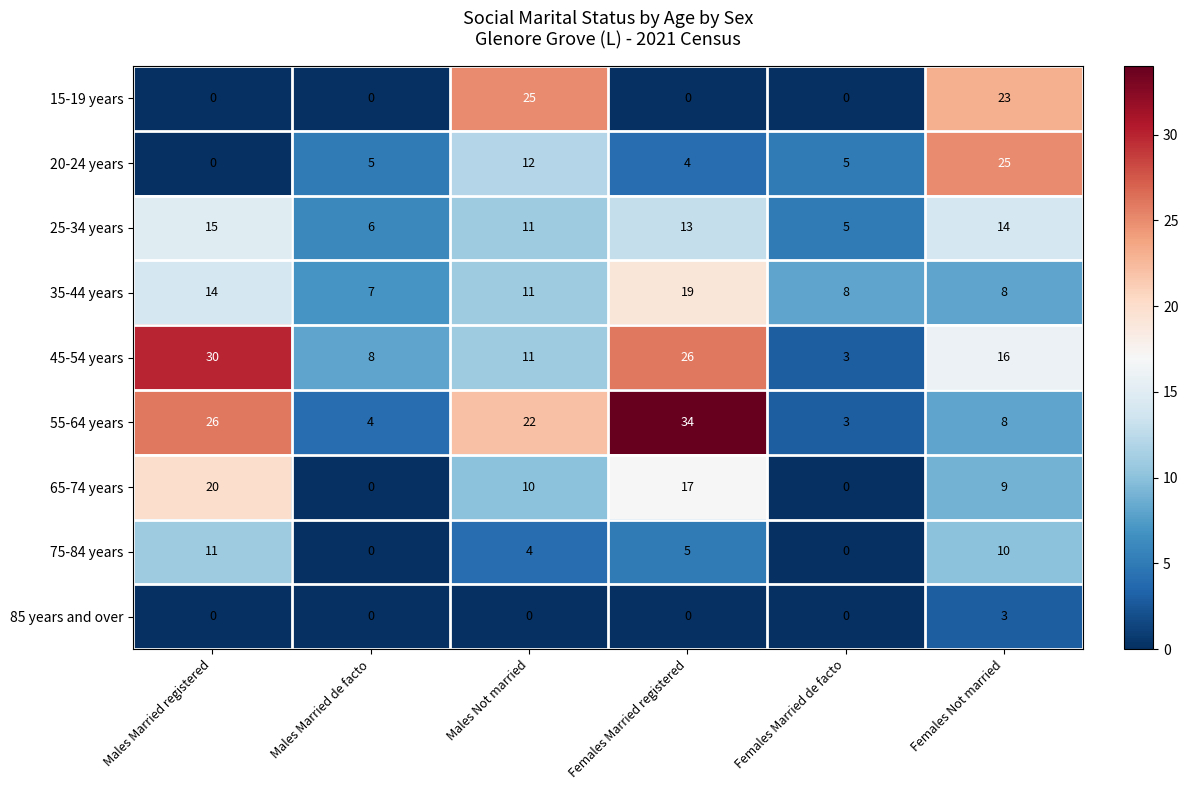

What is the difference between the second highest and minimum values in the 20-24 years series?

12